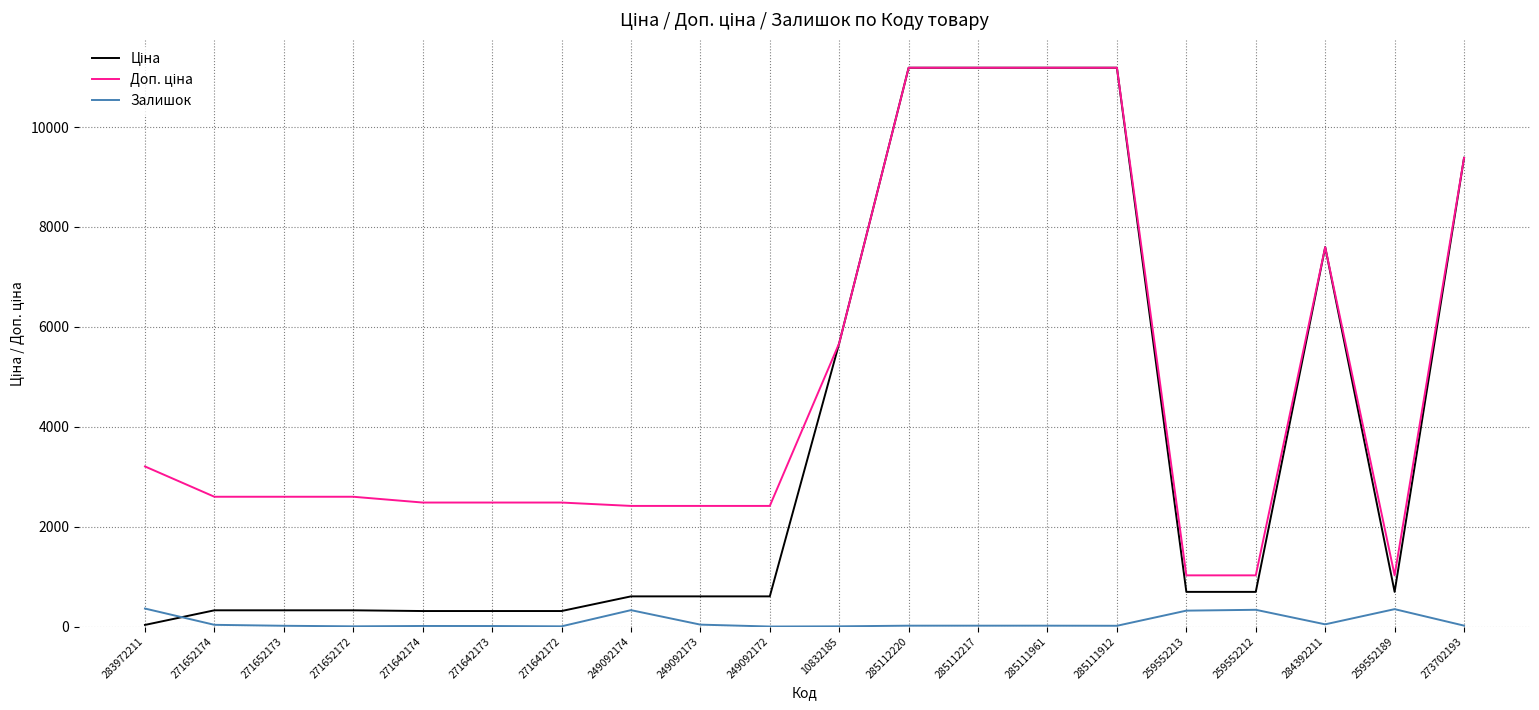

Count the number of categories in the chart.

20